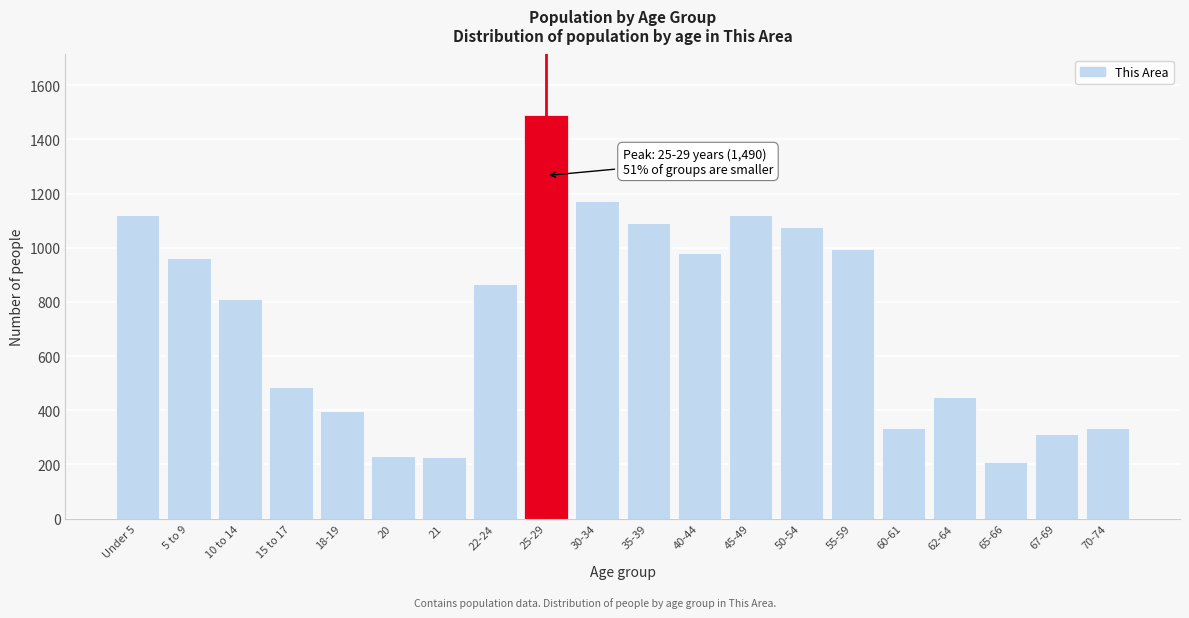

True or false: the data shows 210 at 65-66.

True